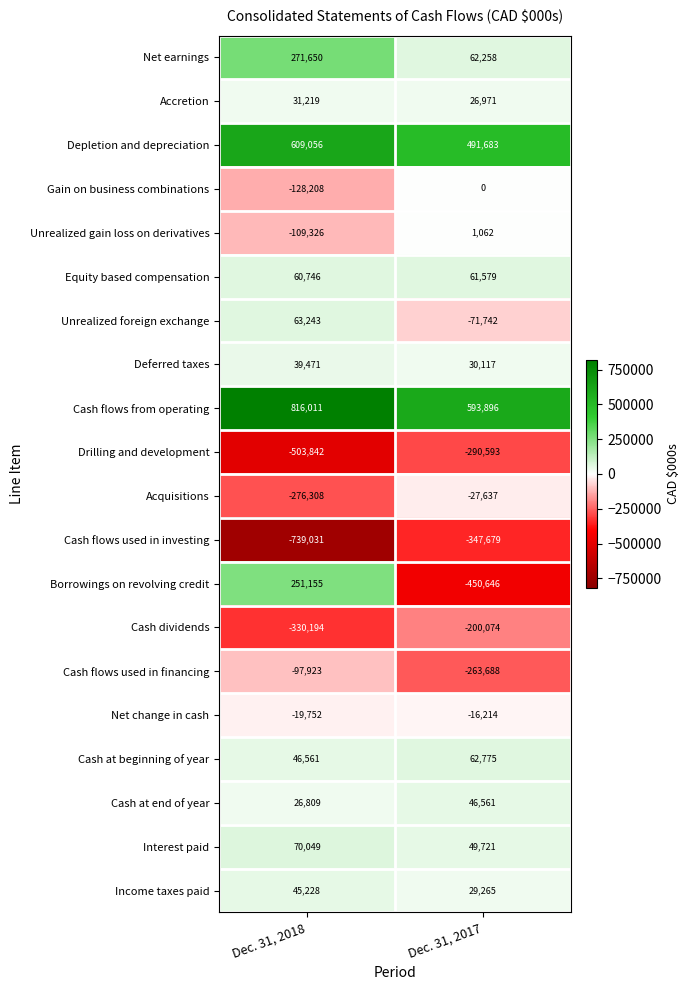

What is the smallest value displayed?

-739031